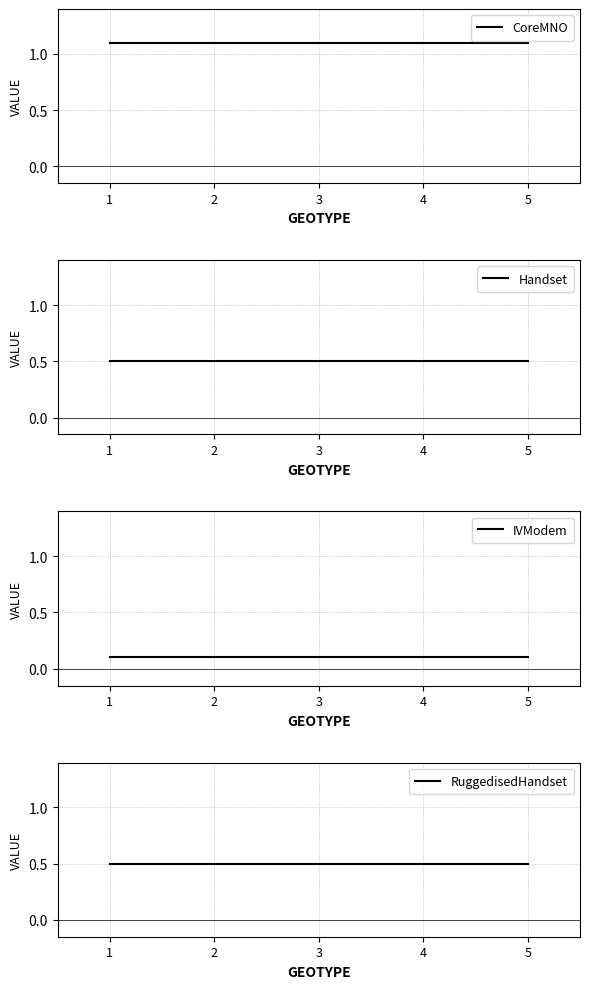

Rank the categories by Handset value from lowest to highest.

1, 2, 3, 4, 5